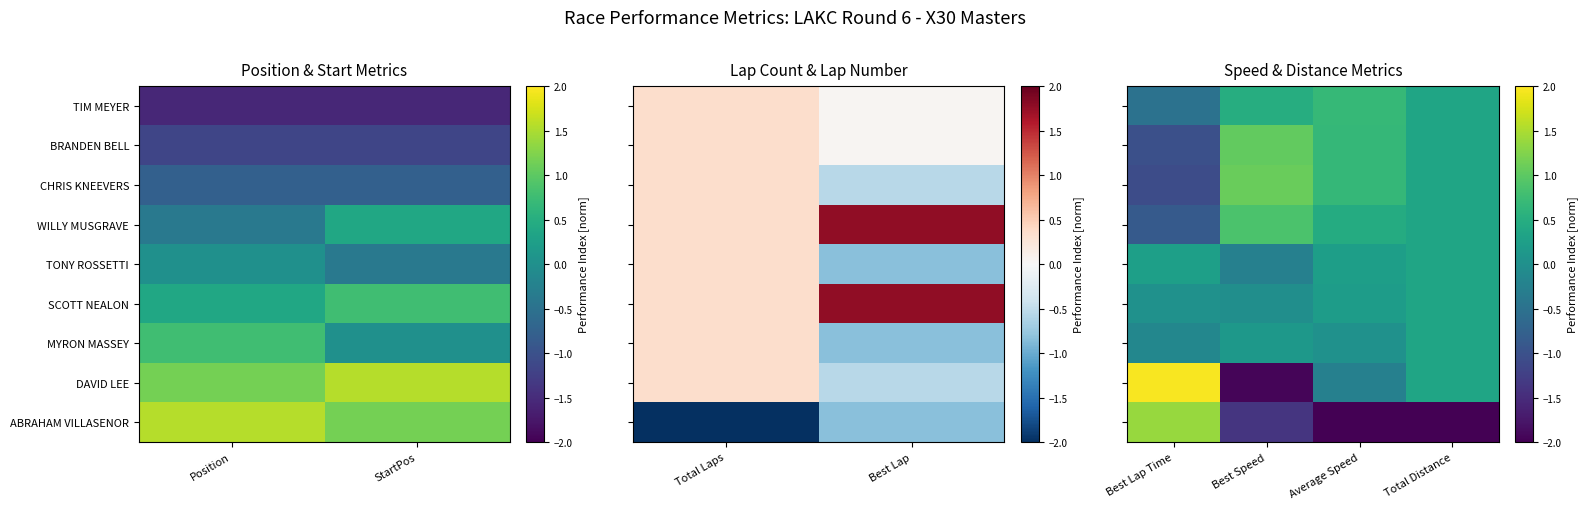

The value of SCOTT NEALON at Average Speed is 0.1. True or false?

False